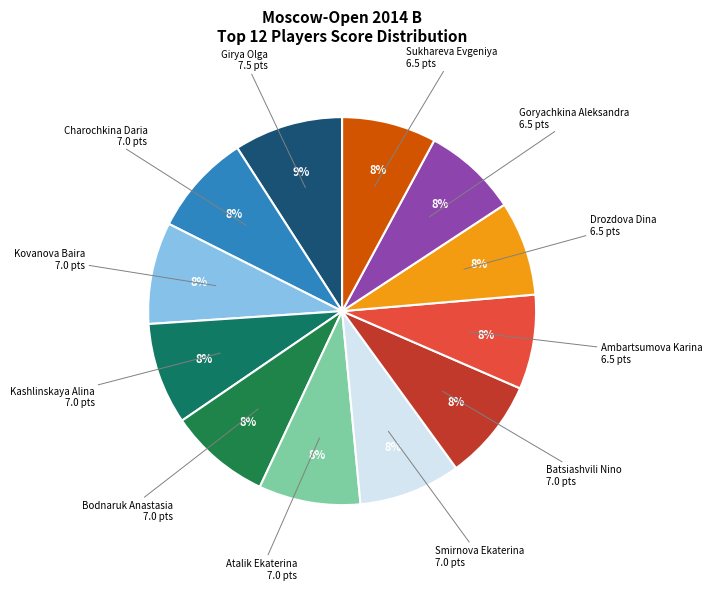

How many segments does this pie chart have?

12